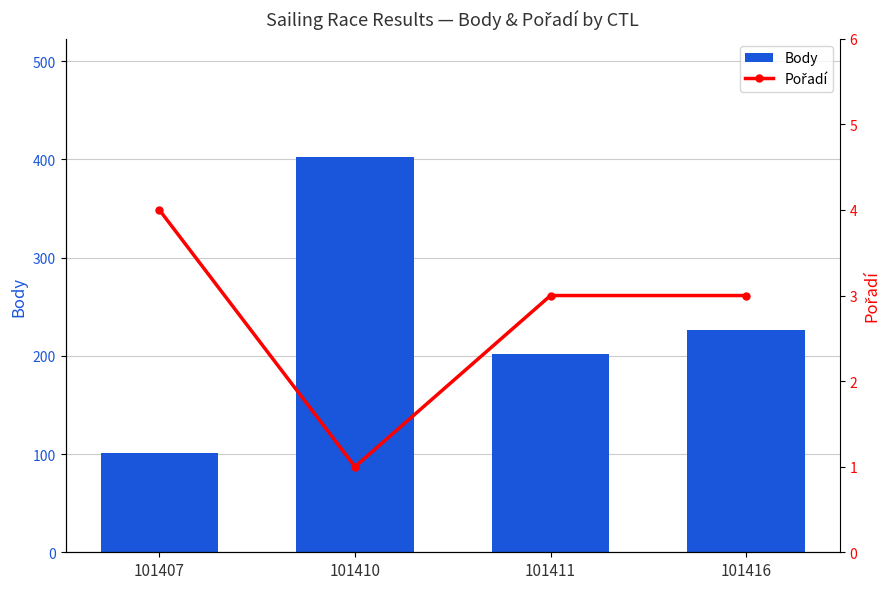

What are all the series names shown in the legend?

Body, Pořadí